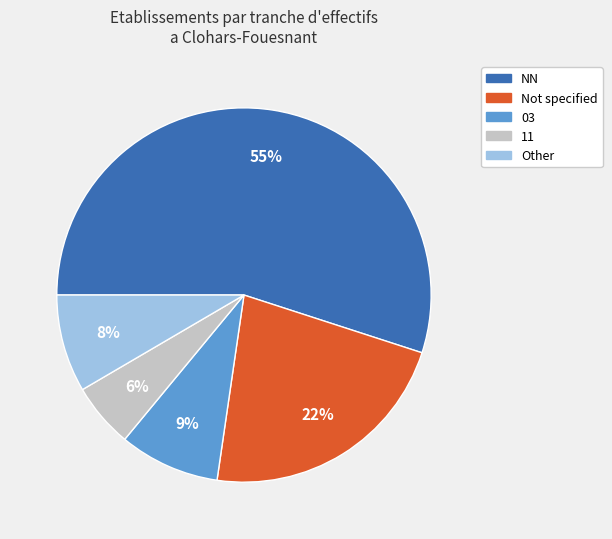

The Not specified slice represents 32% of the pie. True or false?

False